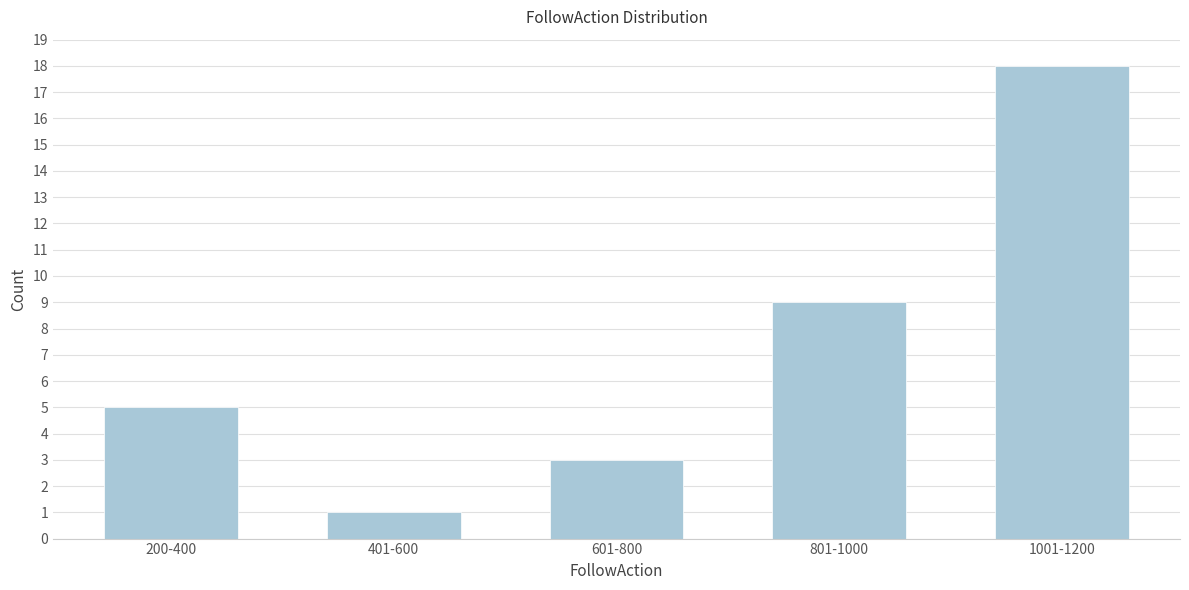

Reading right to left, list all the values displayed in this chart.

1001-1200=18	801-1000=9	601-800=3	401-600=1	200-400=5